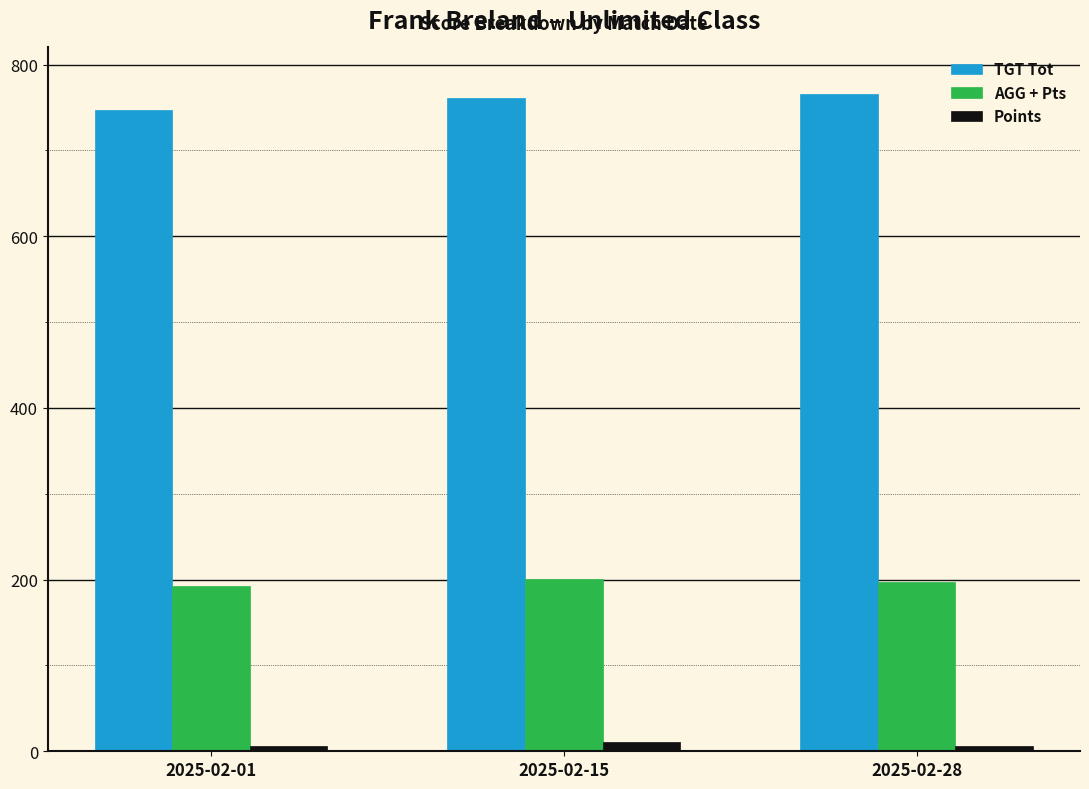

The value of Points at 2025-02-15 is 11.0. True or false?

True